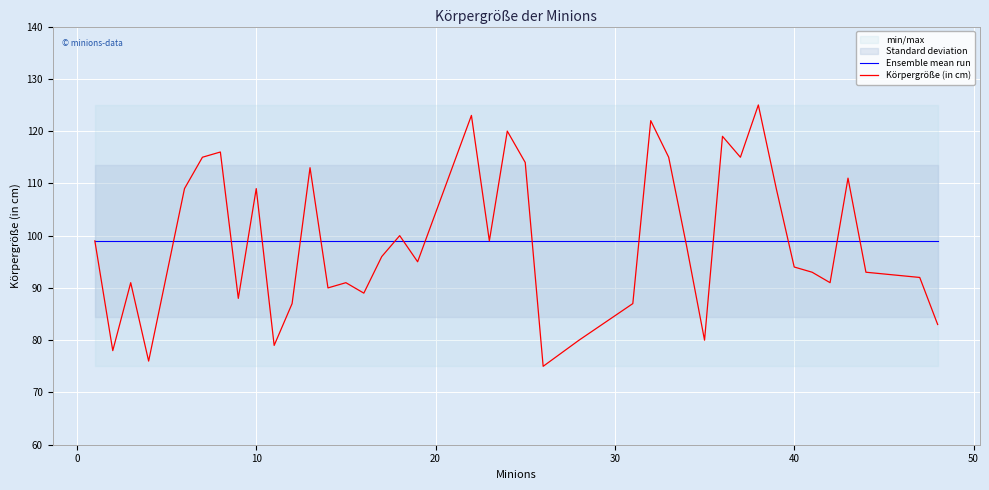

Reading right to left, what are all the values shown in this chart?

Ensemble mean run: 99.0	99.0	99.0	99.0	99.0	99.0	99.0	99.0	99.0	99.0	99.0	99.0	99.0	99.0	99.0	99.0	99.0	99.0	99.0	99.0	99.0	99.0	99.0	99.0	99.0	99.0	99.0	99.0	99.0	99.0	99.0	99.0	99.0	99.0	99.0	99.0	99.0	99.0	99.0	99.0
Körpergröße (in cm): 83.0	92.0	93.0	111.0	91.0	93.0	94.0	109.0	125.0	115.0	119.0	80.0	98.0	115.0	122.0	87.0	80.0	75.0	114.0	120.0	99.0	123.0	95.0	100.0	96.0	89.0	91.0	90.0	113.0	87.0	79.0	109.0	88.0	116.0	115.0	109.0	76.0	91.0	78.0	99.0